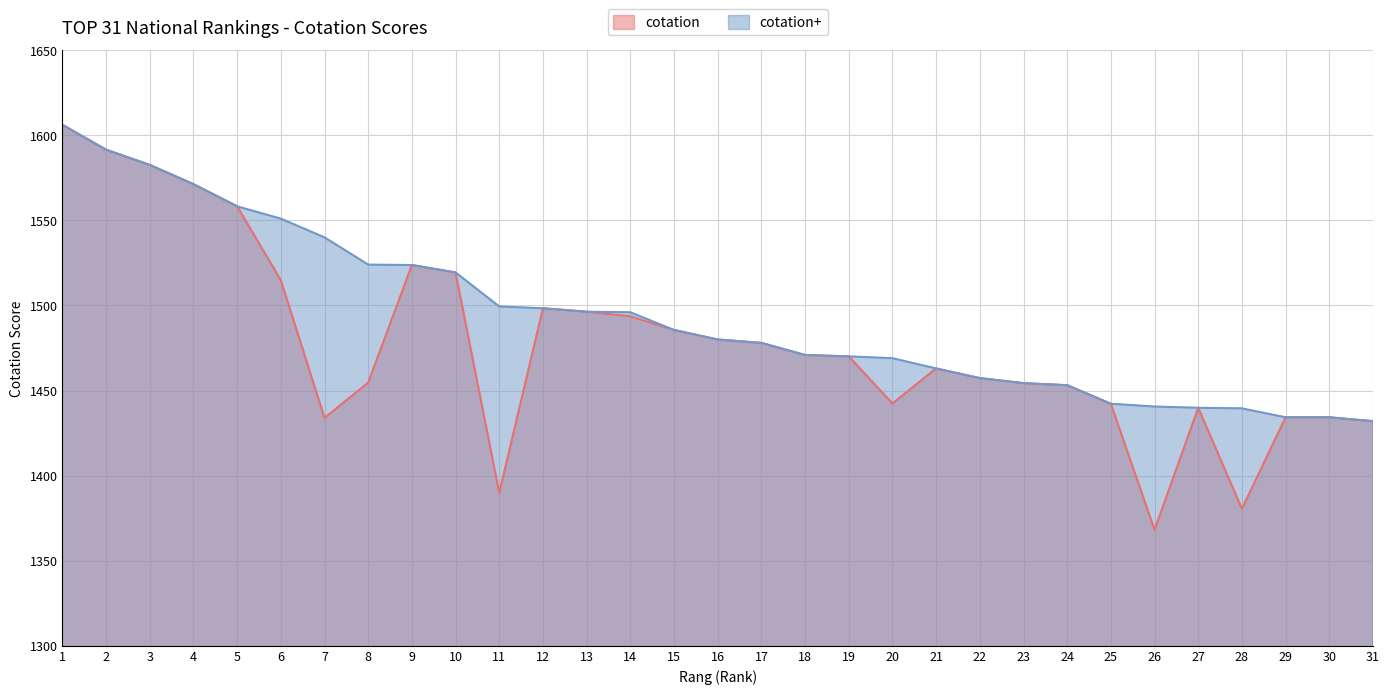

What is the greatest value displayed?

1606.1